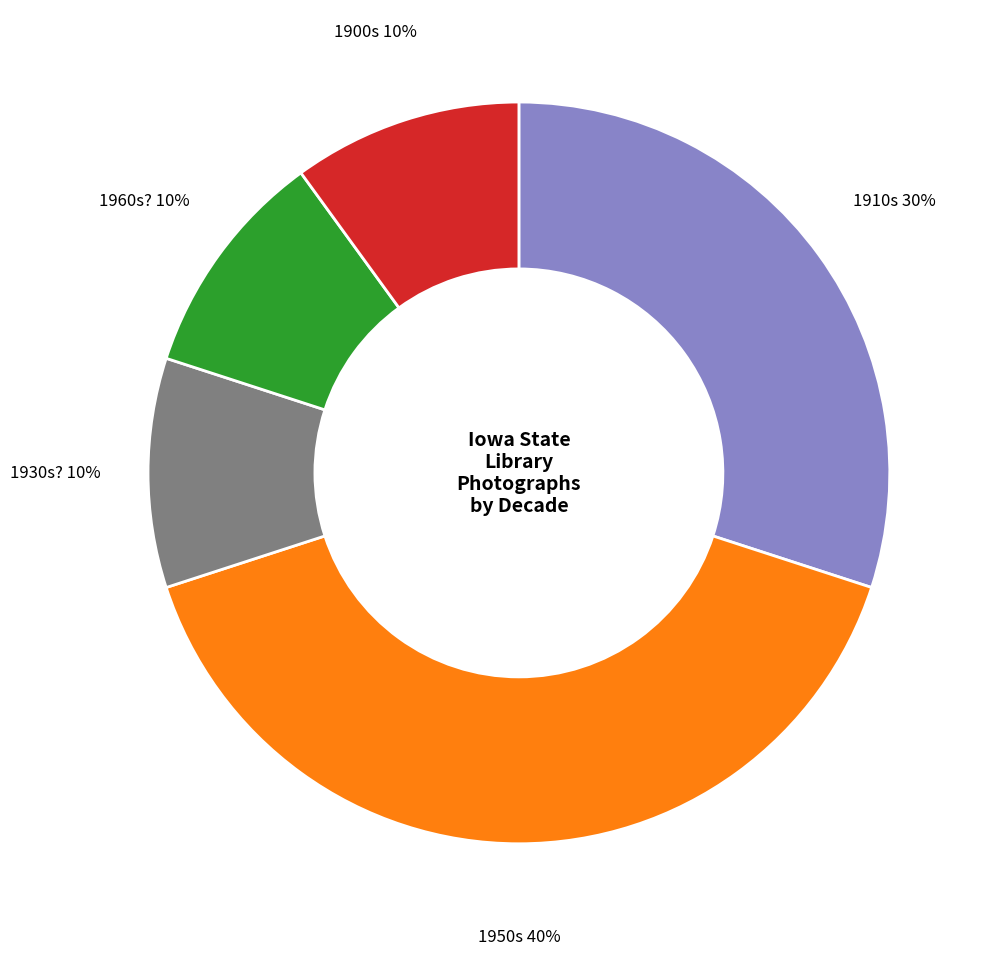

To the nearest percent, what percentage of the pie is 1960s??

10%